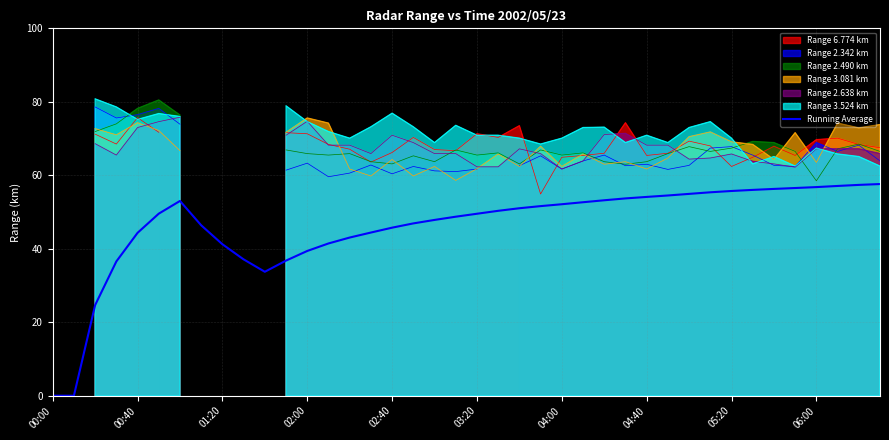

The chart shows a value of 41.4 at 13. True or false?

True